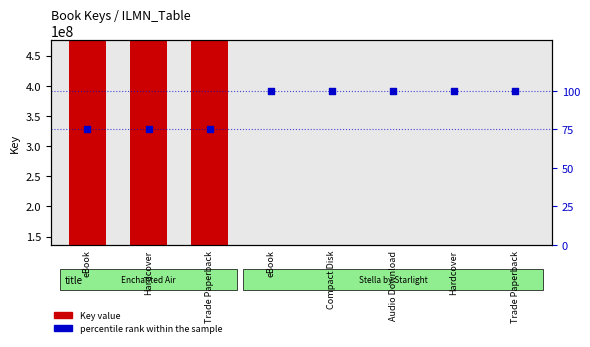

At how many categories does at least one series exceed 393767516?

3